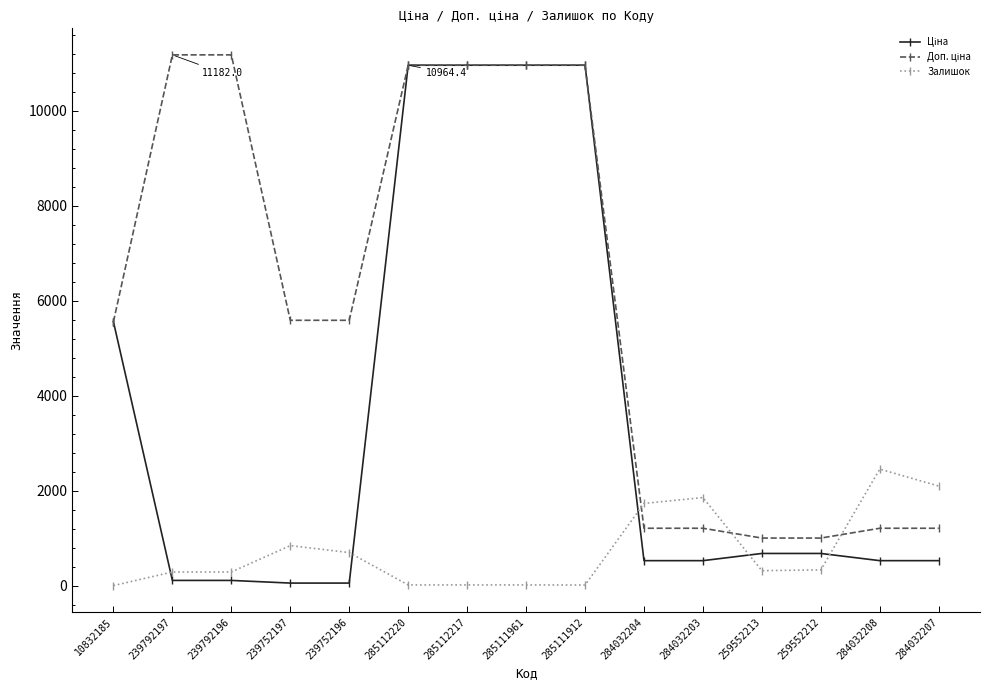

The Залишок series shows 845.0 at 239752197. True or false?

True